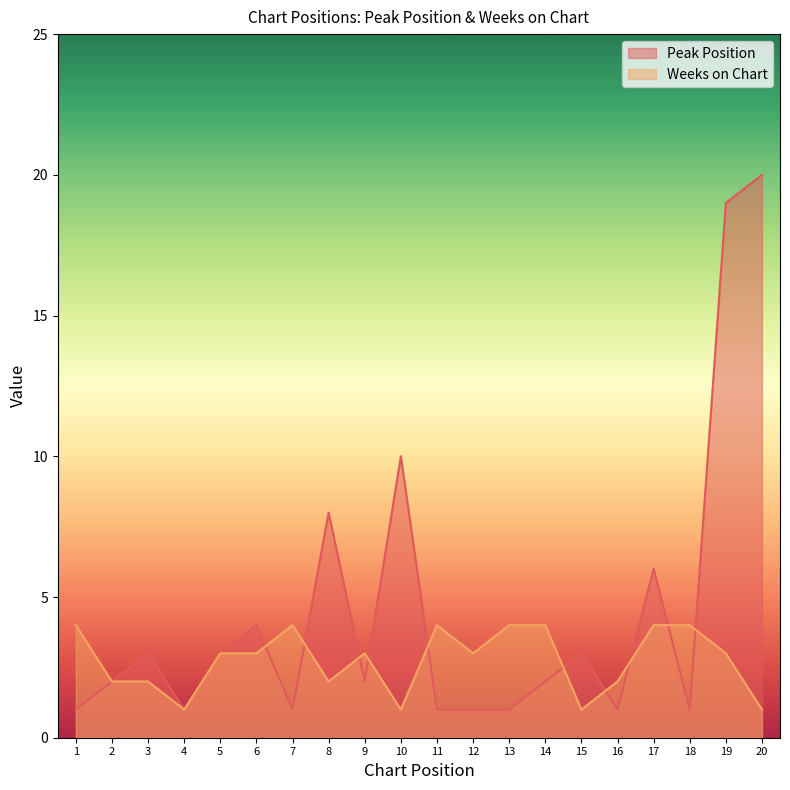

The Peak Position series shows 1 at 9. True or false?

False